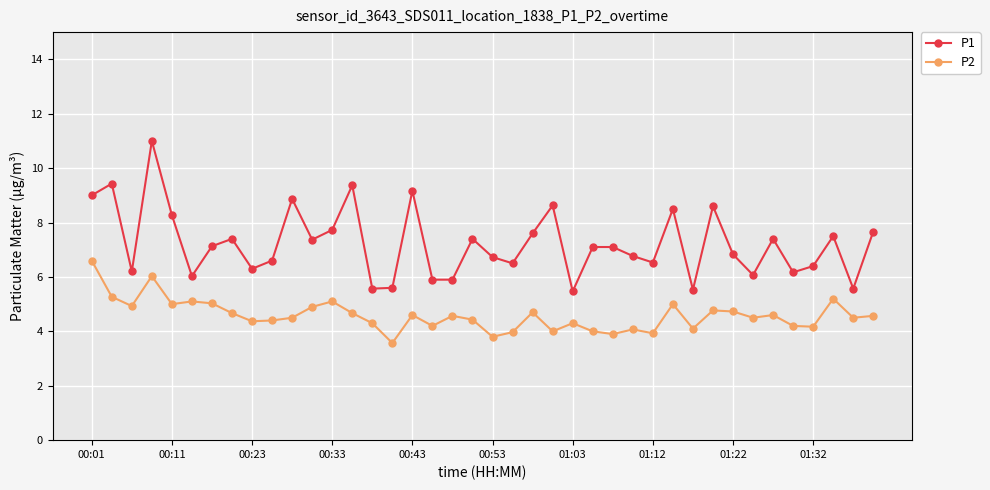

What is the value of the P2 point at the 34th from the left?

4.5